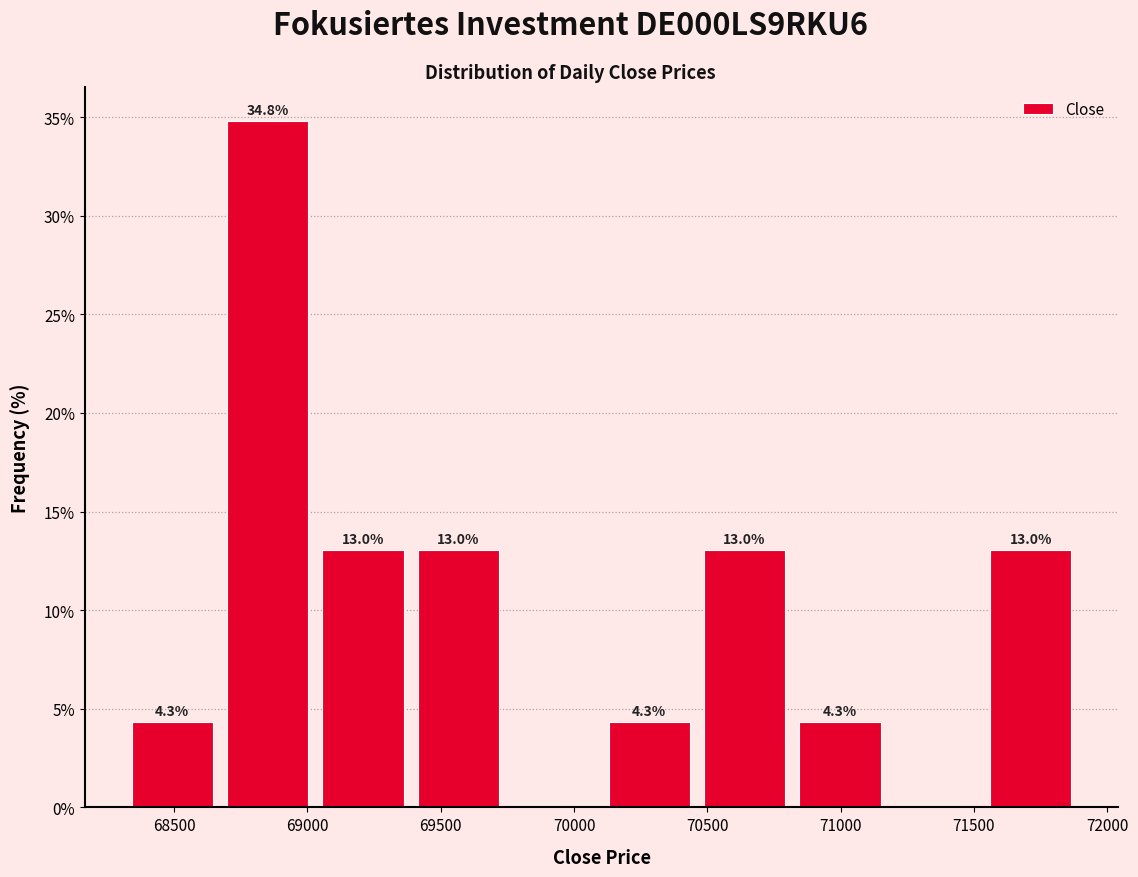

Over which range of the x-axis is the bar tallest?

68650 to 69050